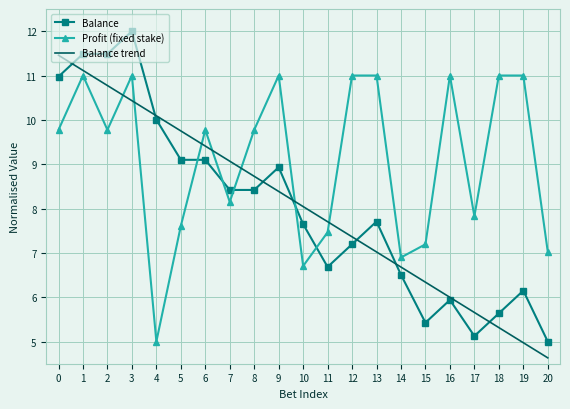

True or false: Balance has more than 0 points higher than both neighbors.

True